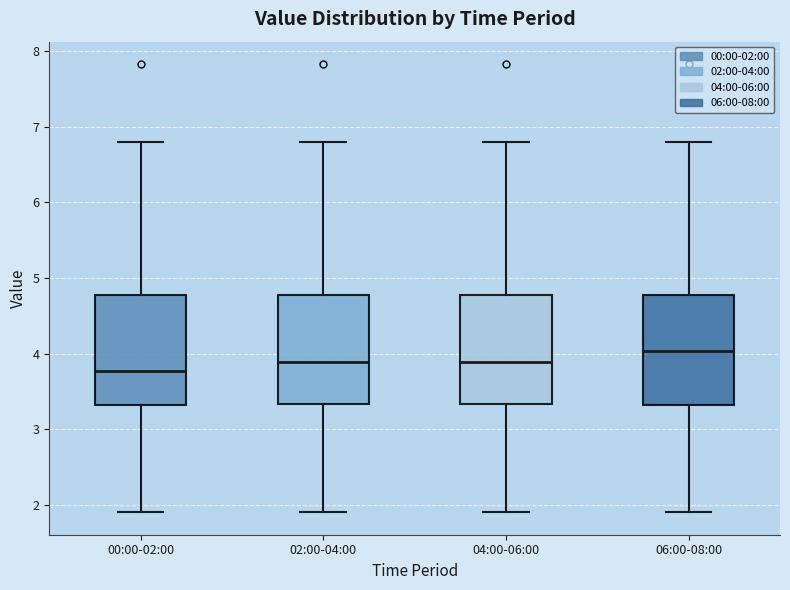

Where does the upper whisker of the box for 04:00-06:00 end on the y-axis? The values are not printed on the chart, so give them approximately, as read against the axis.

6.8